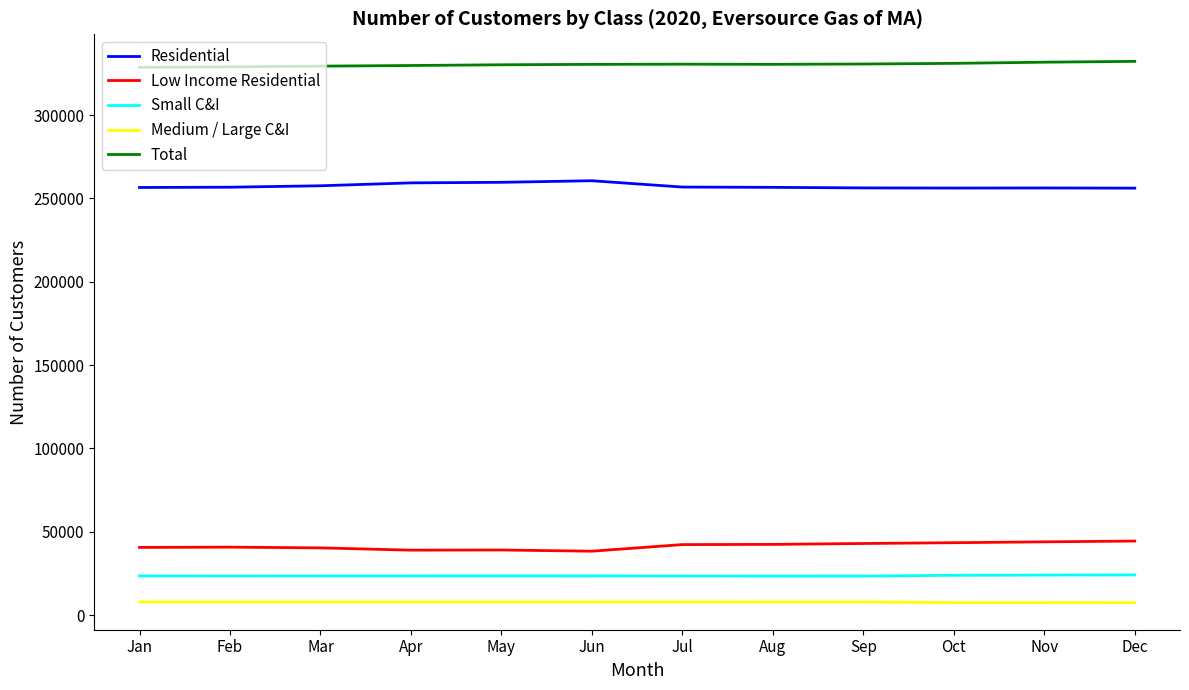

In Low Income Residential, how many points are lower than both neighbors (excluding endpoints)?

2